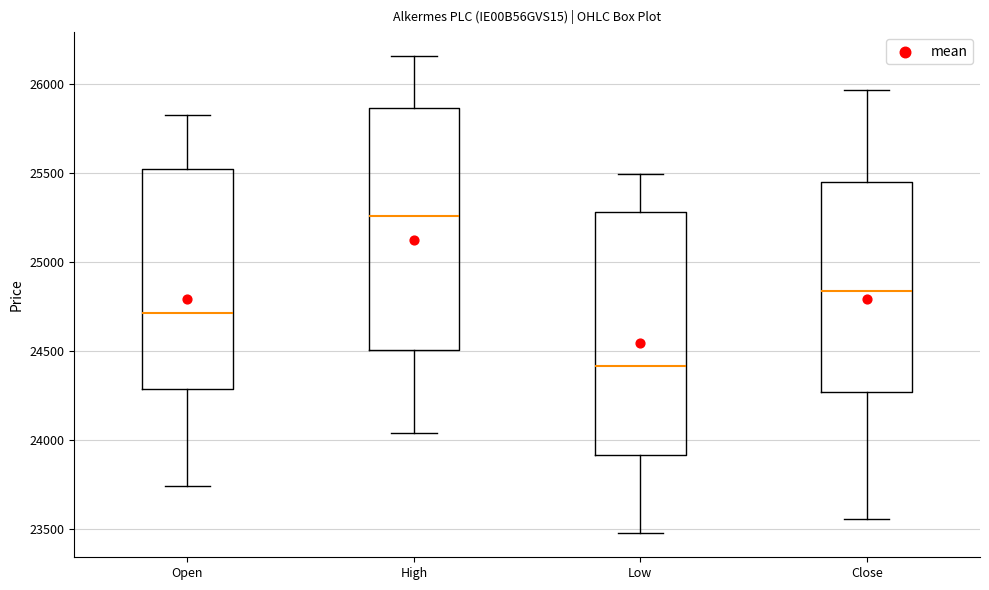

Which box's median line is the highest?

High